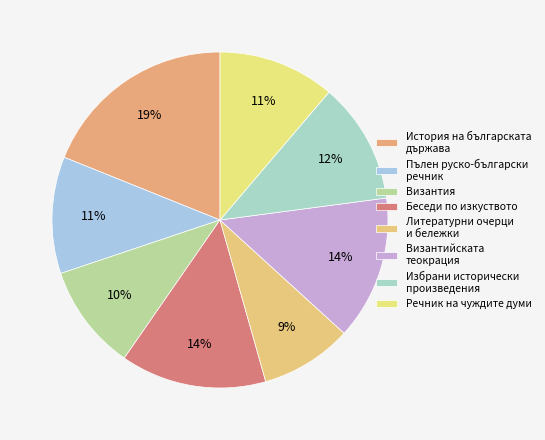

To the nearest percent, what portion does Пълен руско-български речник represent?

11%